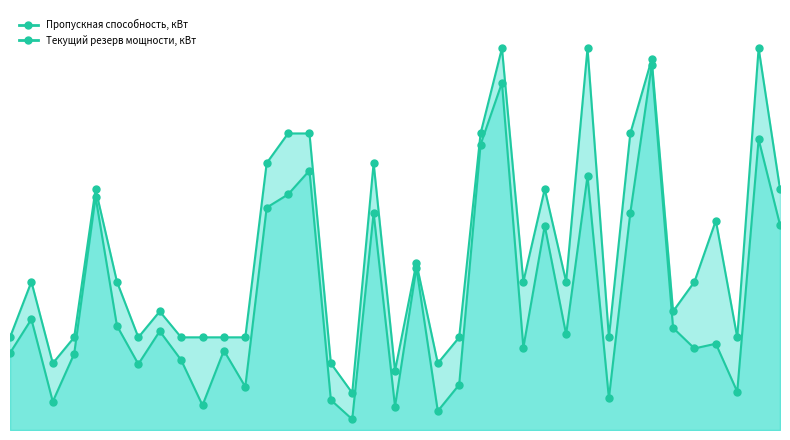

What are all the series names shown in the legend?

Пропускная способность, кВт, Текущий резерв мощности, кВт